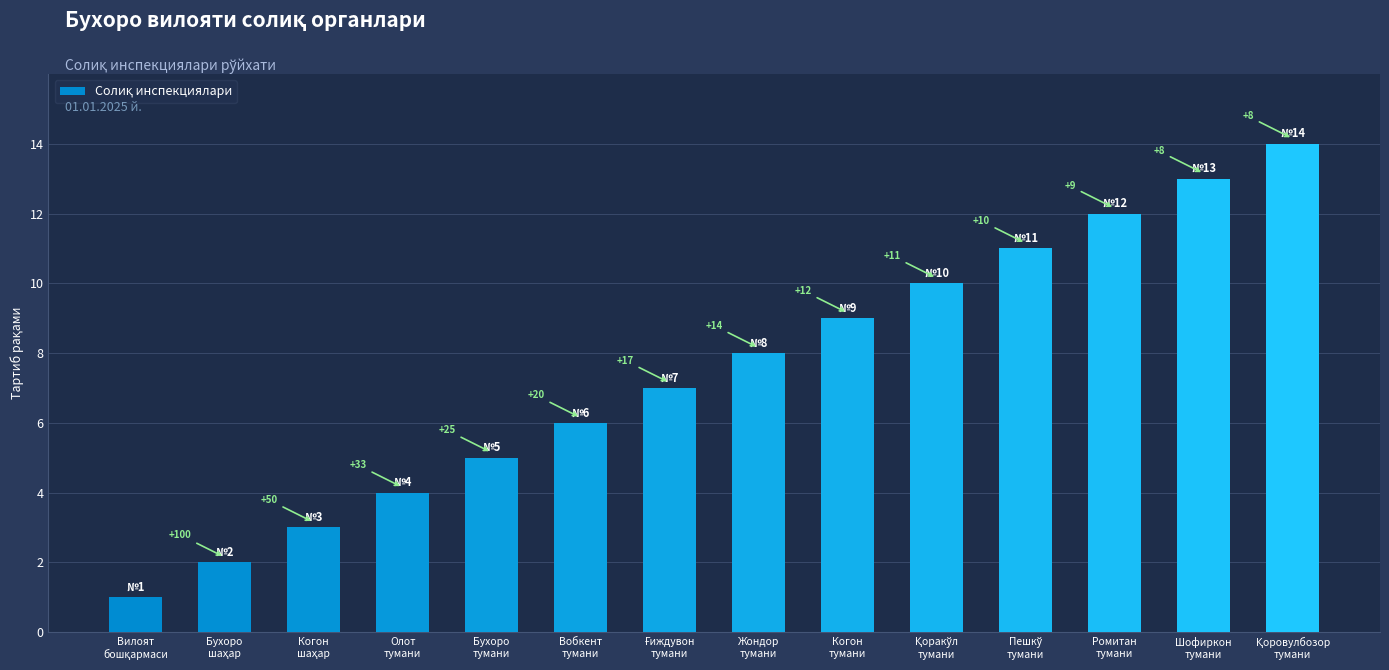

Count the number of data series in this chart.

1